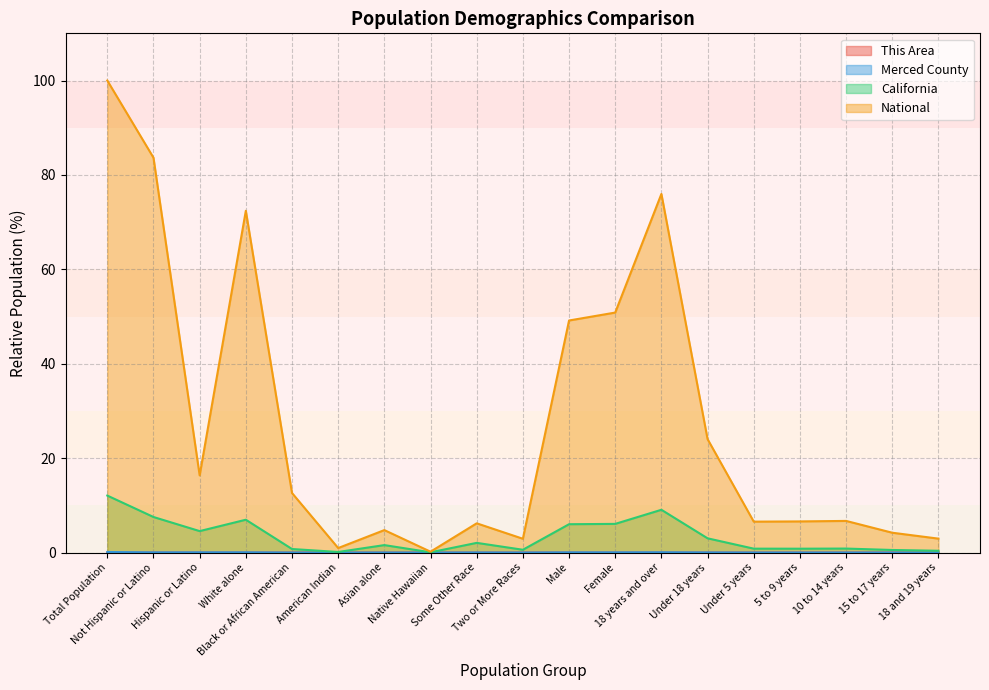

What is the label of the 4th point from the left?

White alone